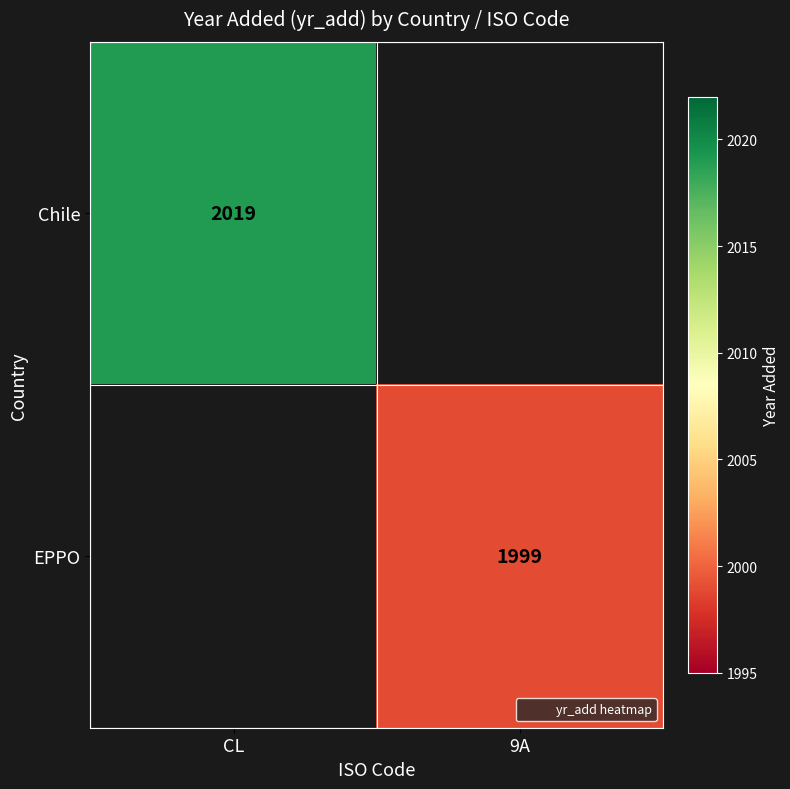

What is the maximum value shown in the chart?

2019.0